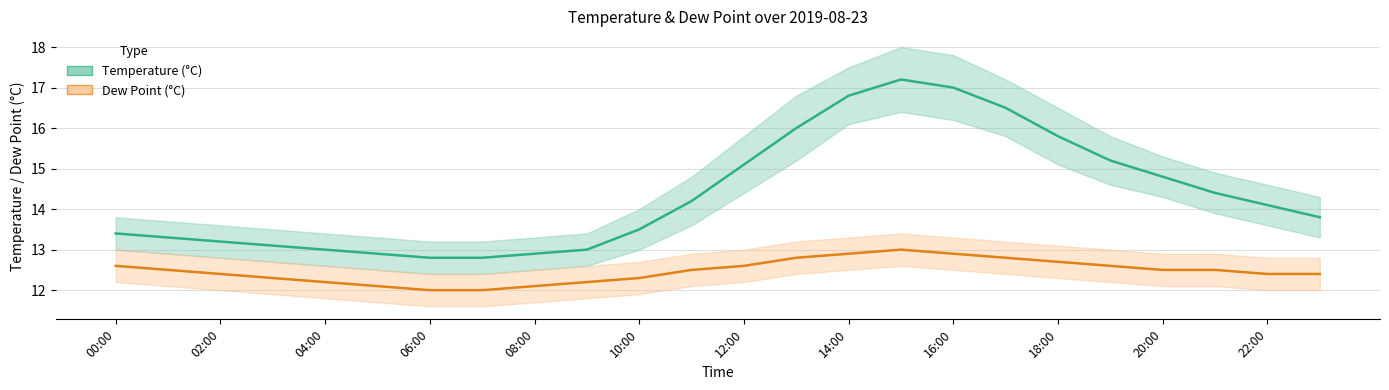

What is the maximum value shown in the chart?

17.2